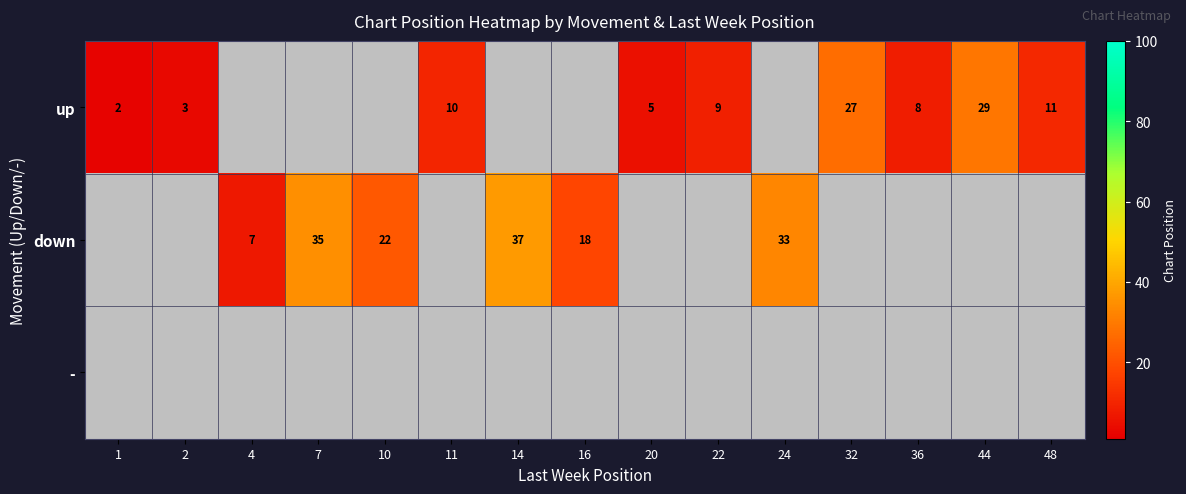

Where is up nearest to the value 14?

48